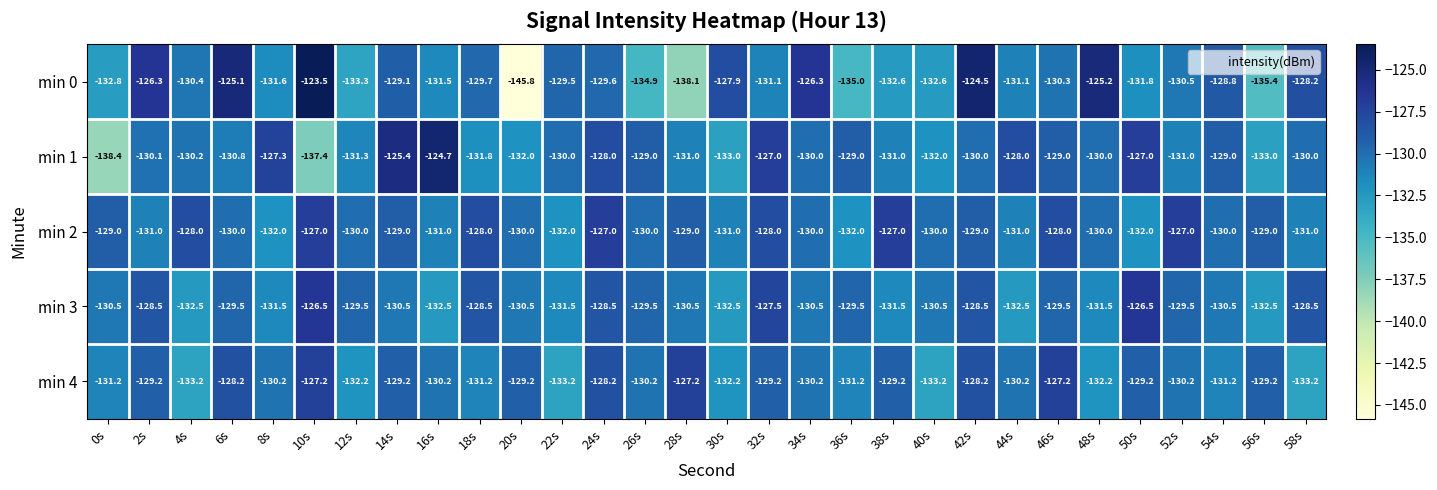

Where does the min 2 series first go above -130?

0s